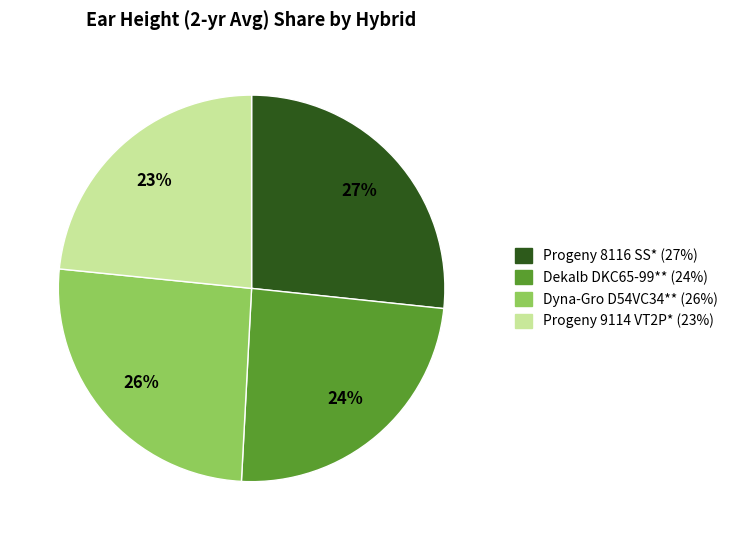

To the nearest percent, what is the average slice percentage?

25%